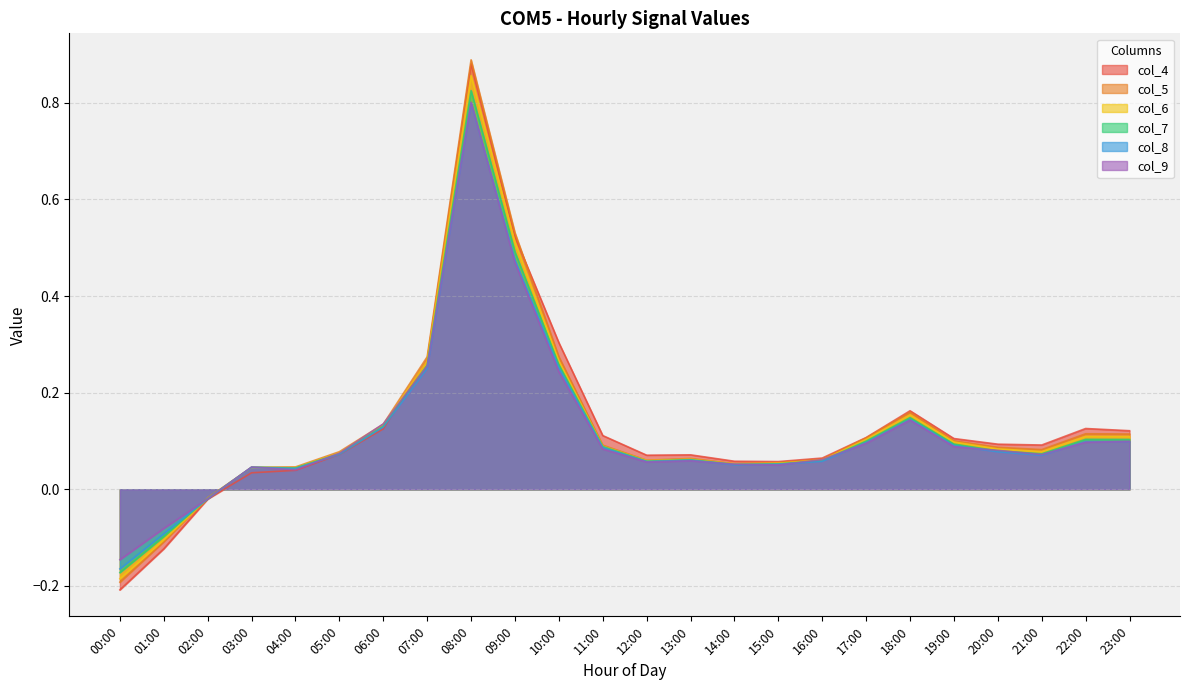

Rank the series at 06:00 from highest to lowest value.

col_9, col_5, col_6, col_7, col_8, col_4